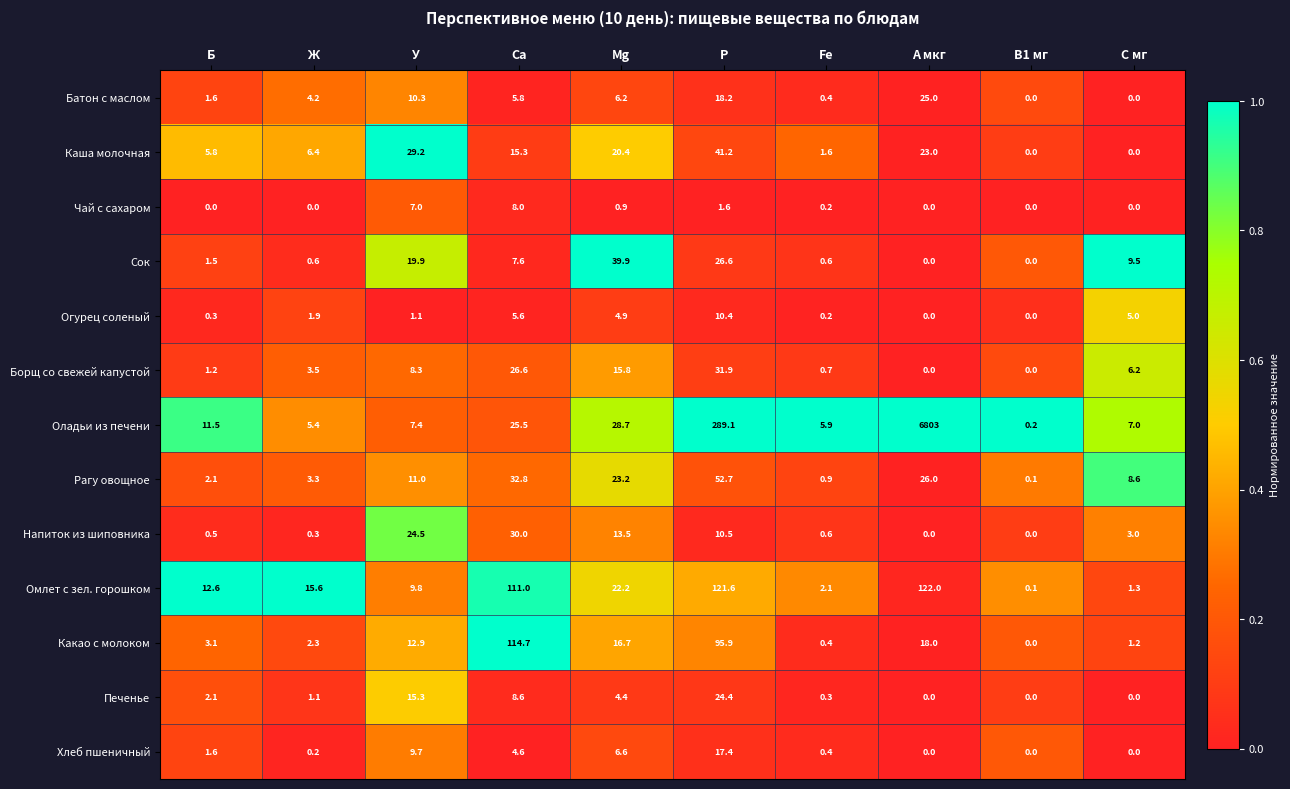

What is the spread (max minus min) of values at A мкг?

6803.0